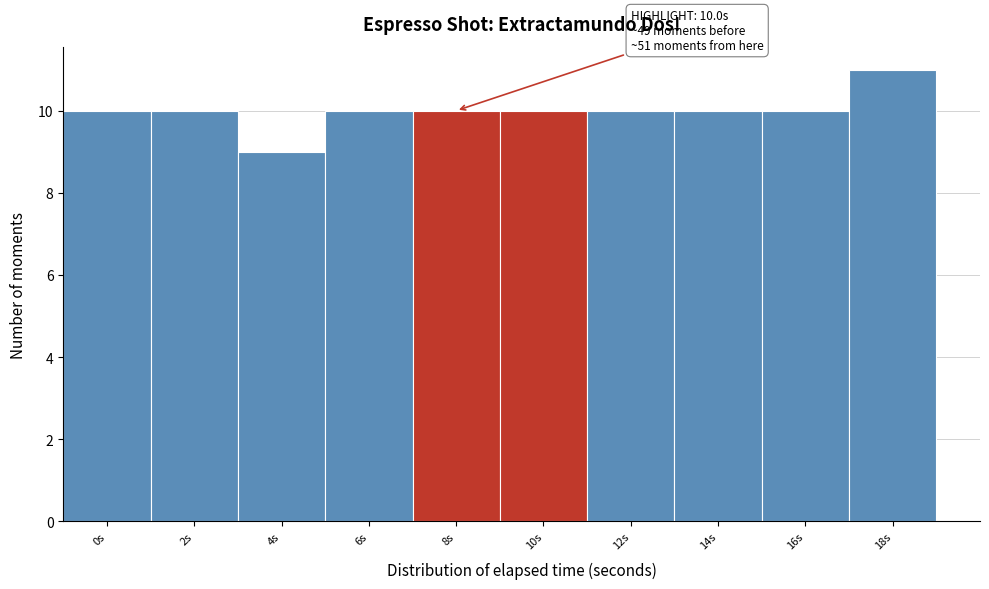

Reading left to right, what are all the values shown in this chart?

10	10	9	10	10	10	10	10	10	11